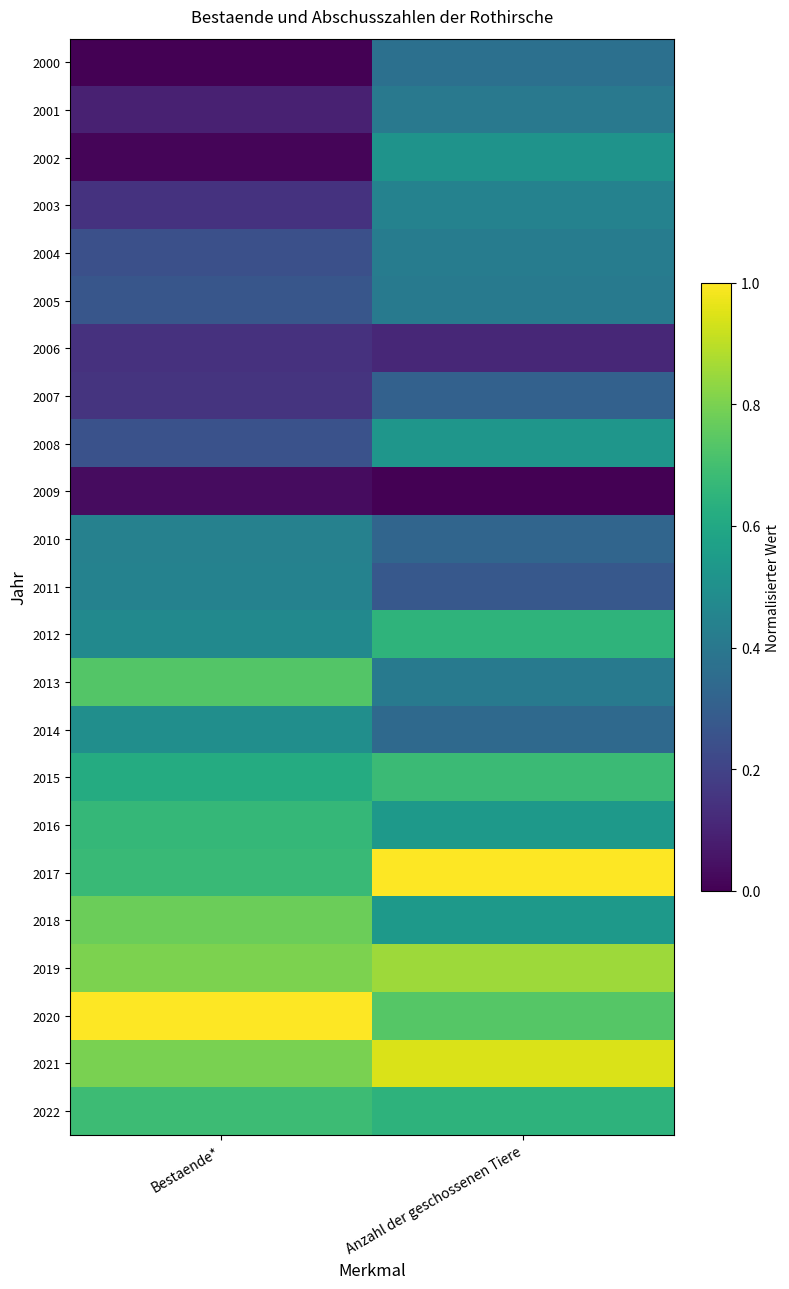

At how many categories does at least one series exceed 0?

2